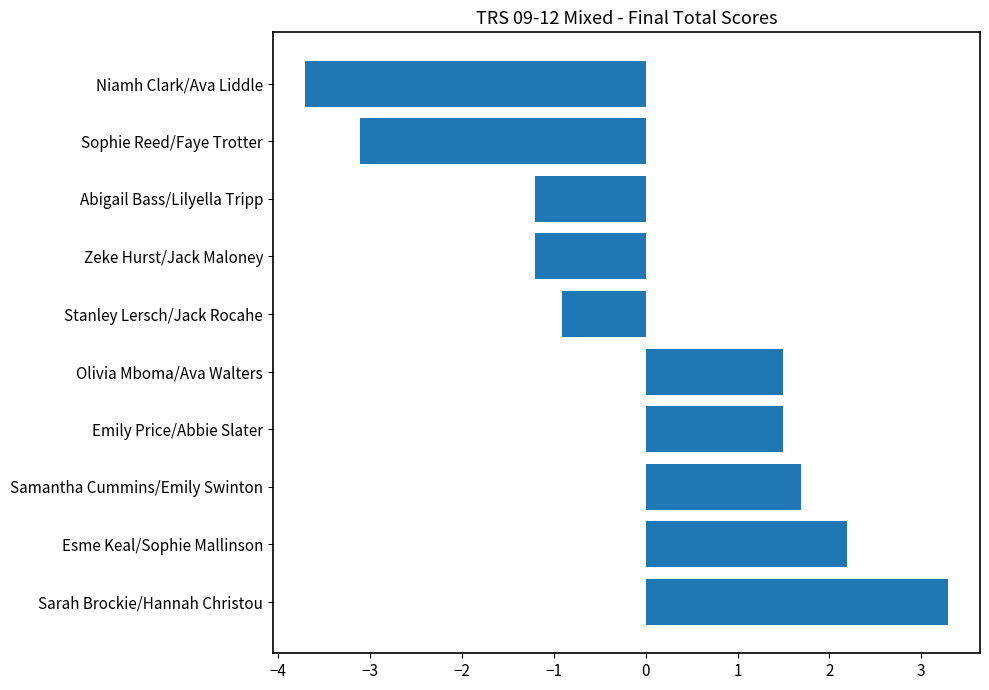

Which has a higher value, Samantha Cummins/Emily Swinton or Emily Price/Abbie Slater?

Samantha Cummins/Emily Swinton